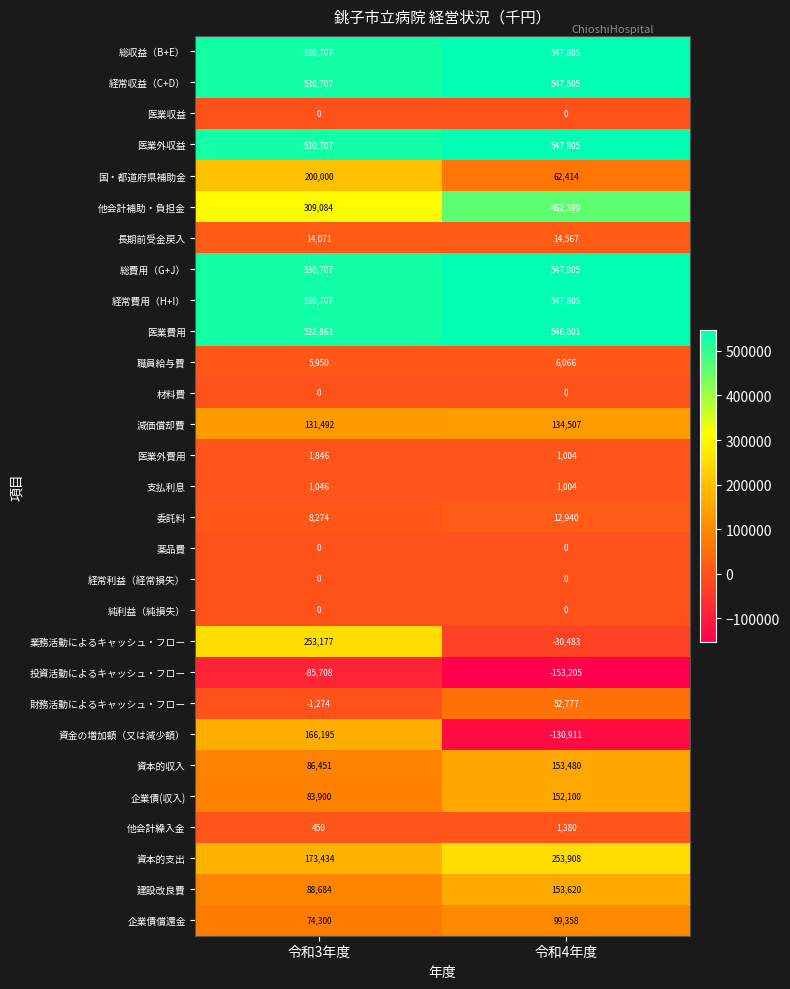

What is the total value across all series at 令和3年度?

4693768